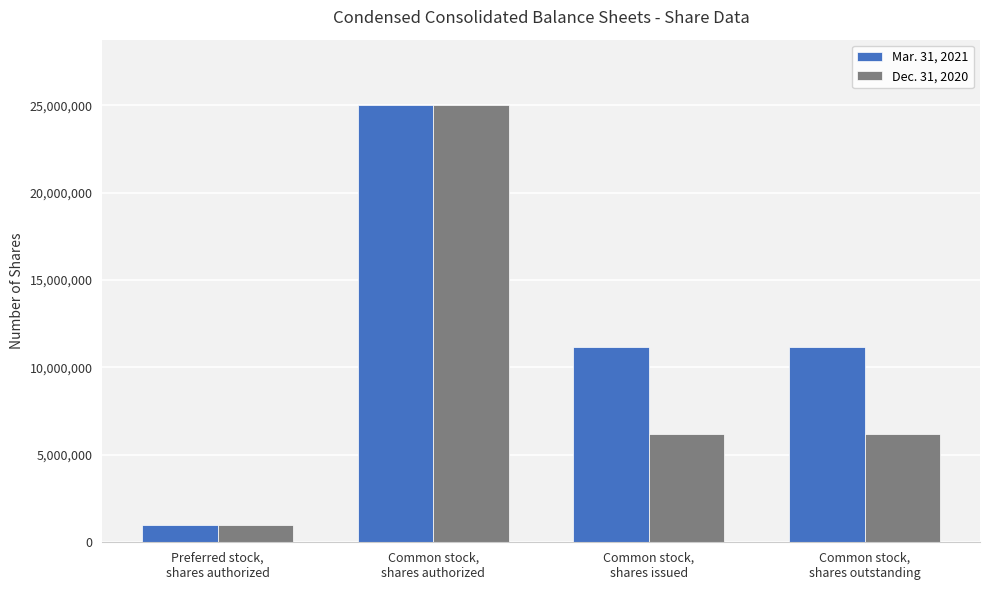

What is the sum of all Dec. 31, 2020 values?

38441854